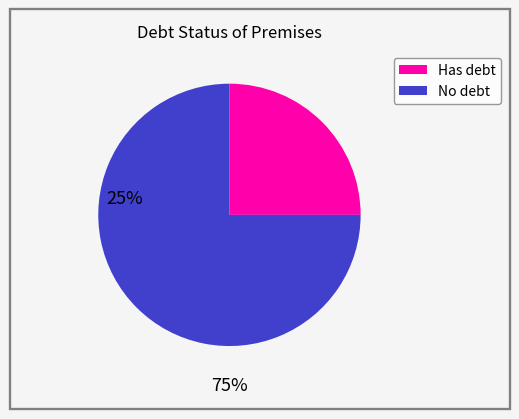

Is there a majority slice in this chart?

Yes